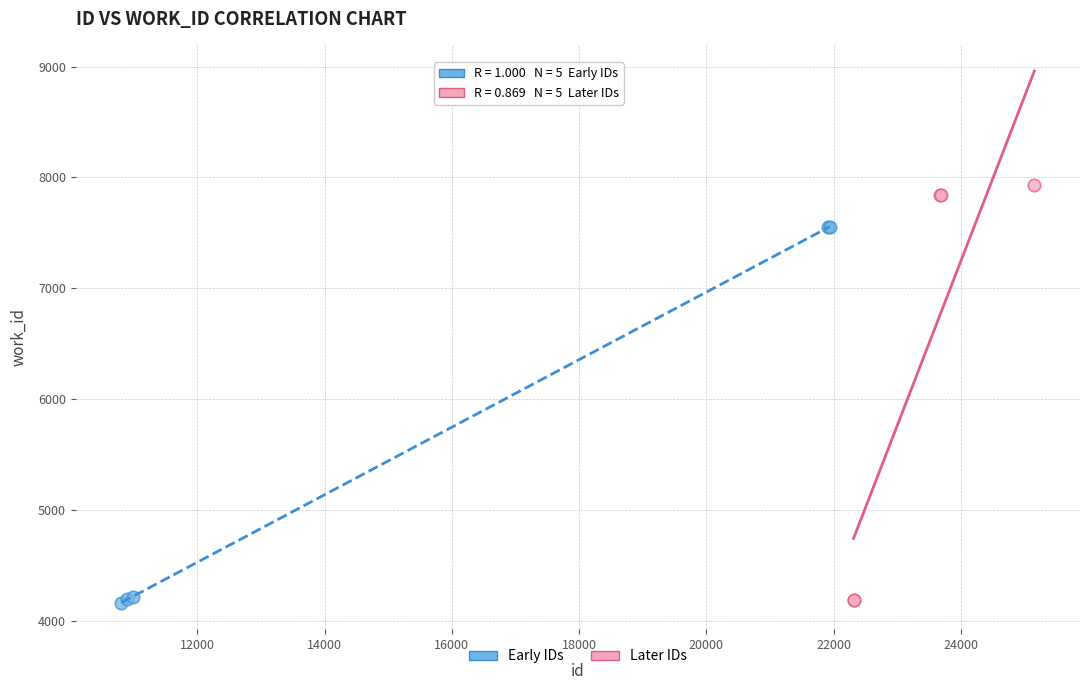

Which series has the widest spread of Y values?

Later IDs